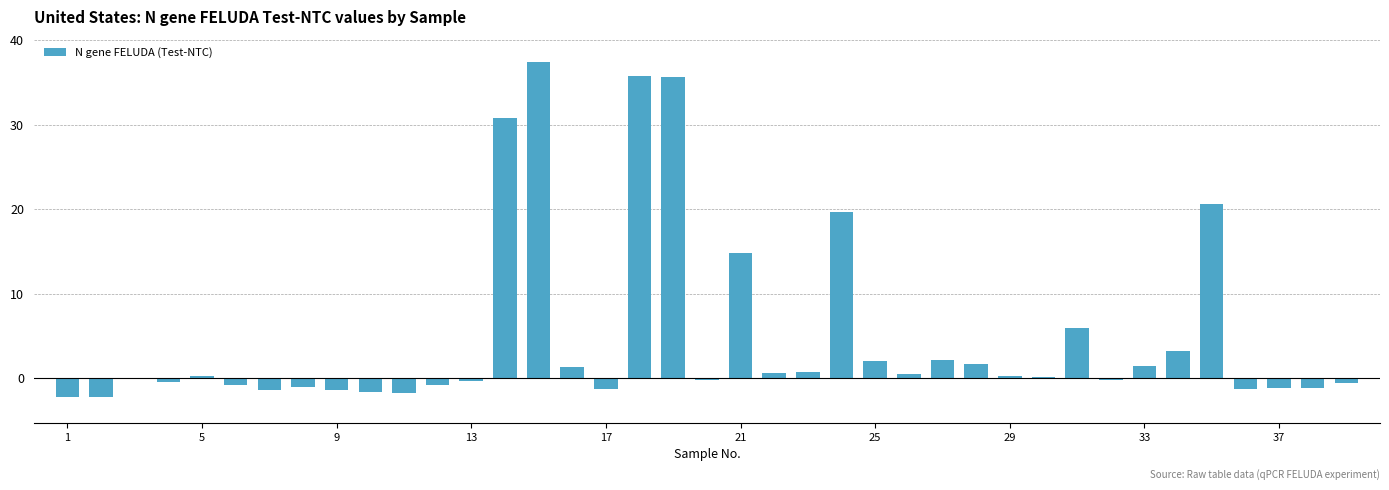

What is the maximum value shown in the chart?

37.4